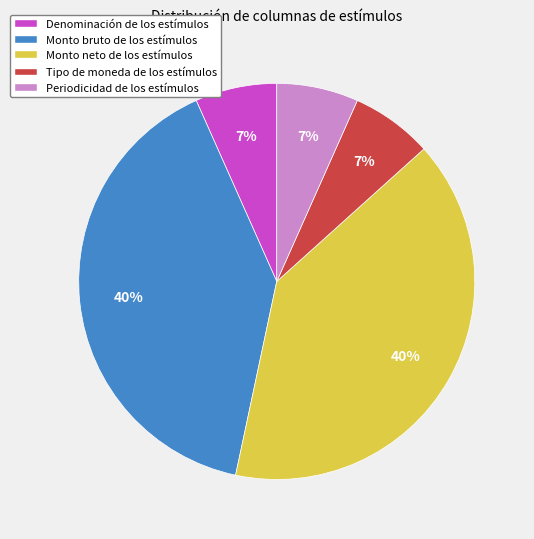

To the nearest percent, what is the difference between the largest and smallest slice percentages?

33%